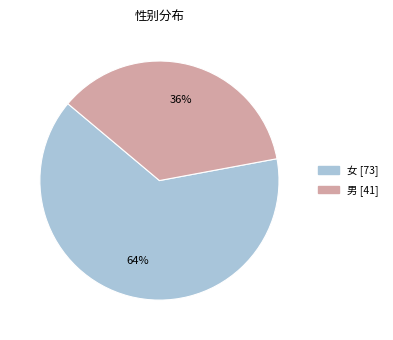

Rank the categories by value from lowest to highest.

男, 女